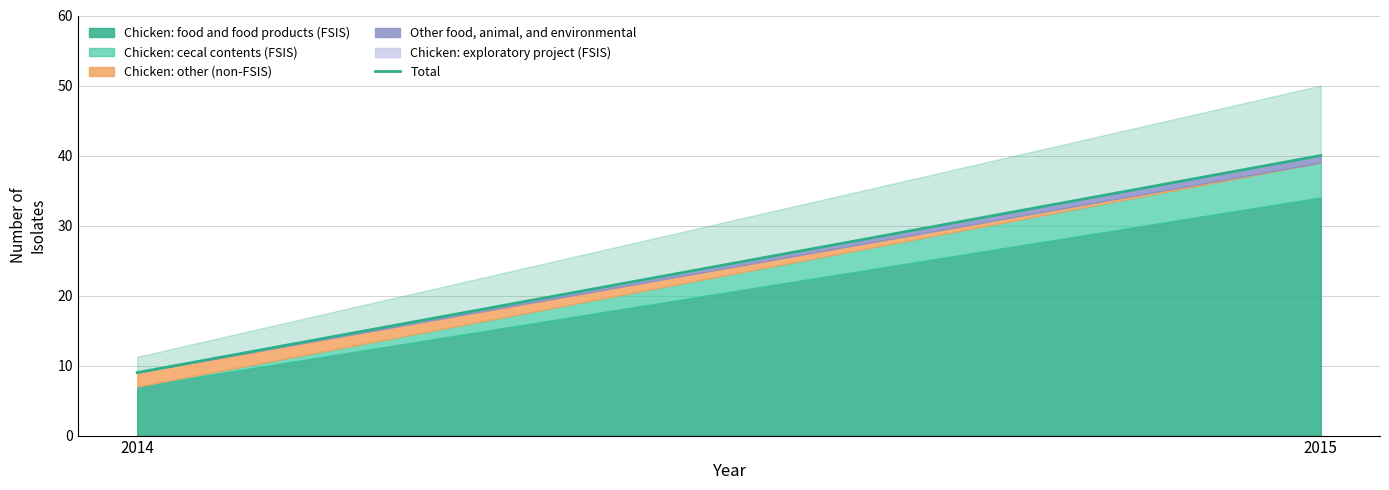

Reading left to right, extract all data points from this chart.

2014=9	2015=40